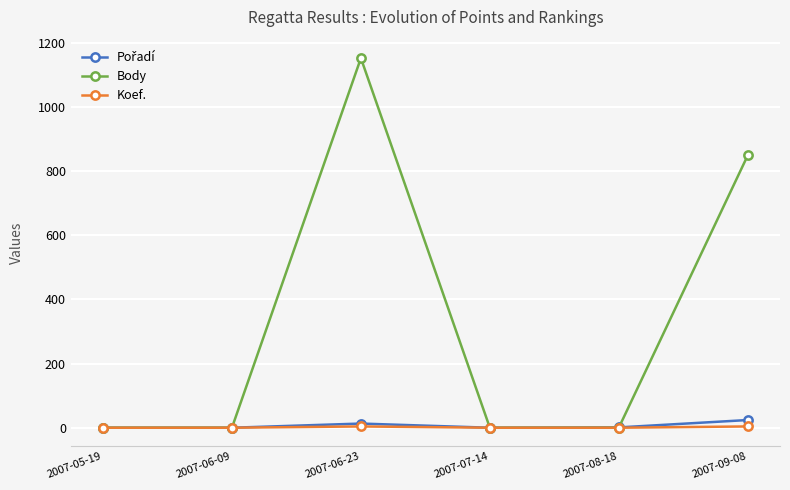

What is the label of the 4th point from the left?

2007-07-14